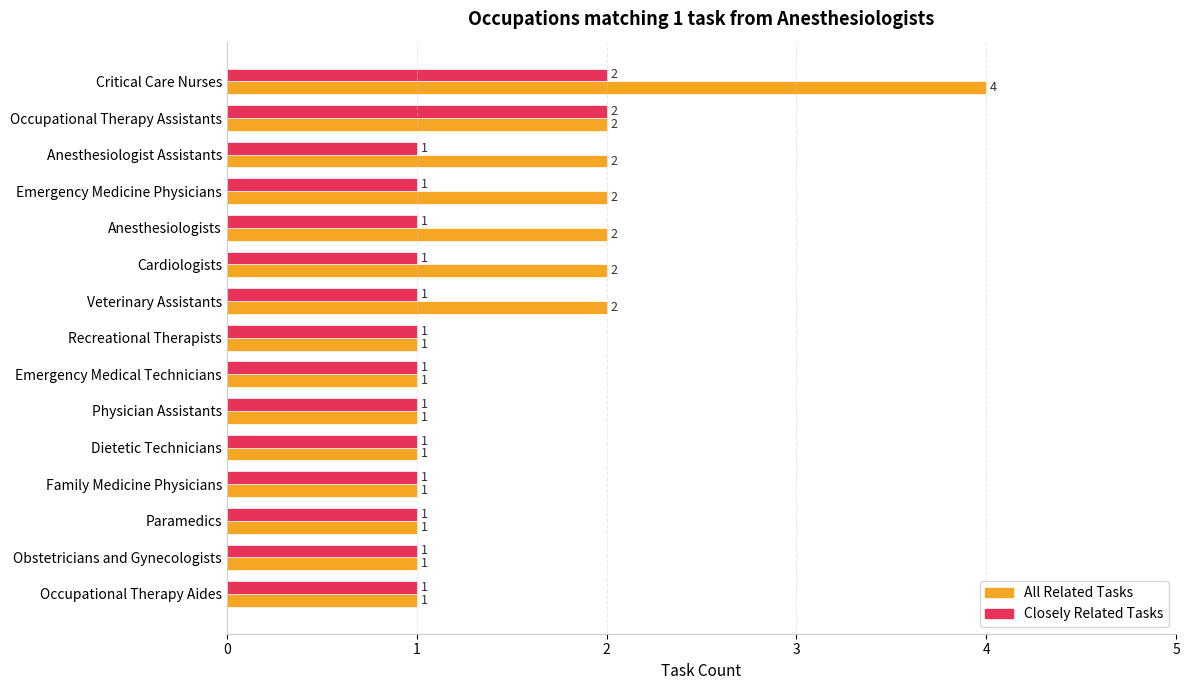

Is it true that Closely Related Tasks equals 1 at Dietetic Technicians?

True